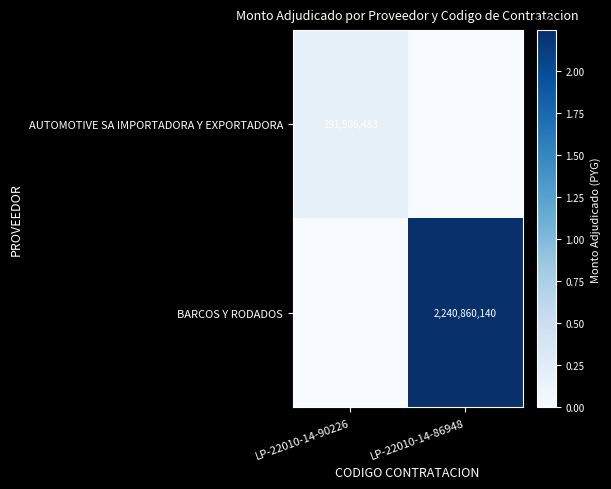

True or false: AUTOMOTIVE SA IMPORTADORA Y EXPORTADORA has a value of 331900910 at LP-22010-14-90226.

False